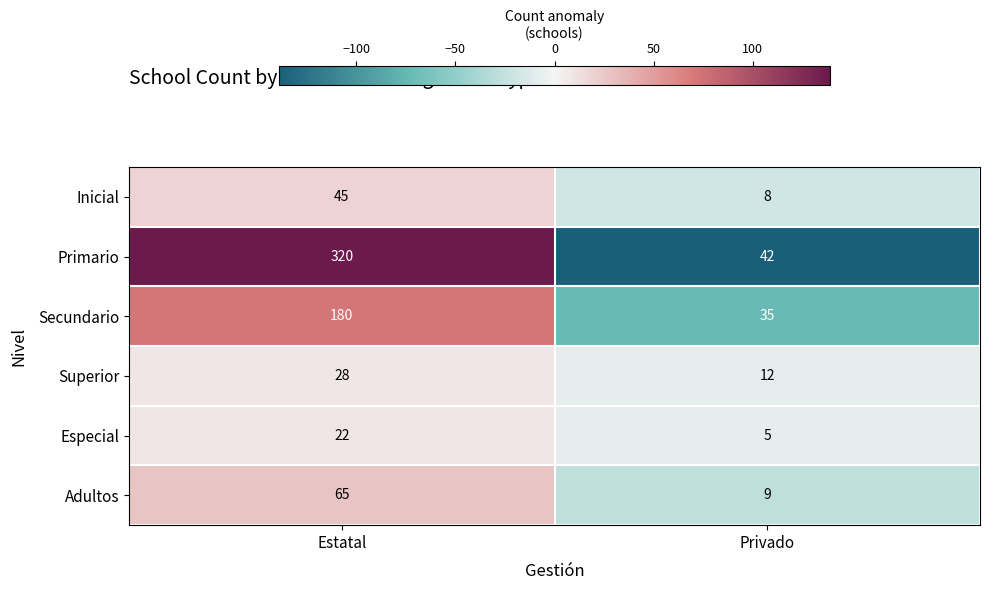

What is the total value across all series at Estatal?

660